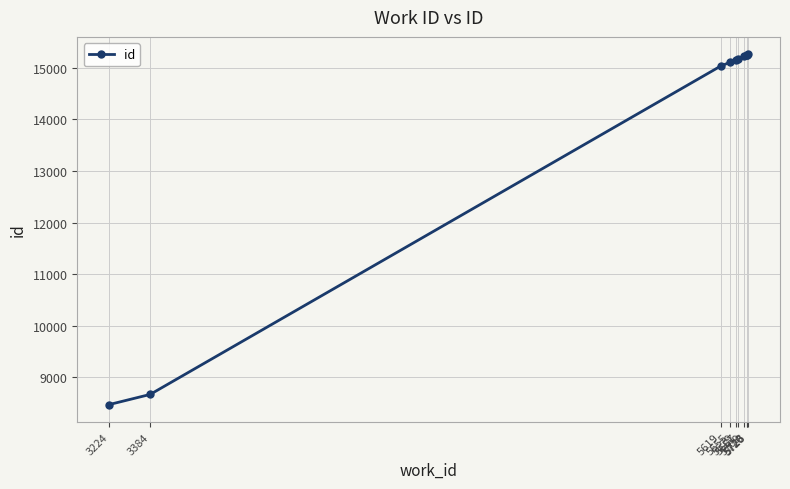

What is the sum of all values?

138594